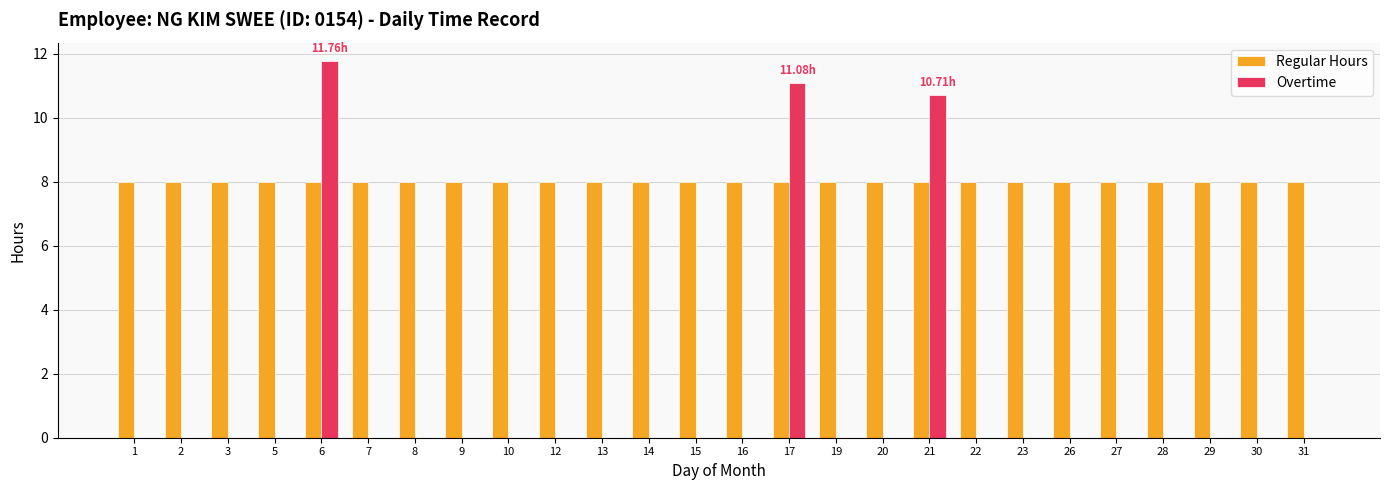

What are all the series names shown in the legend?

Regular Hours, Overtime